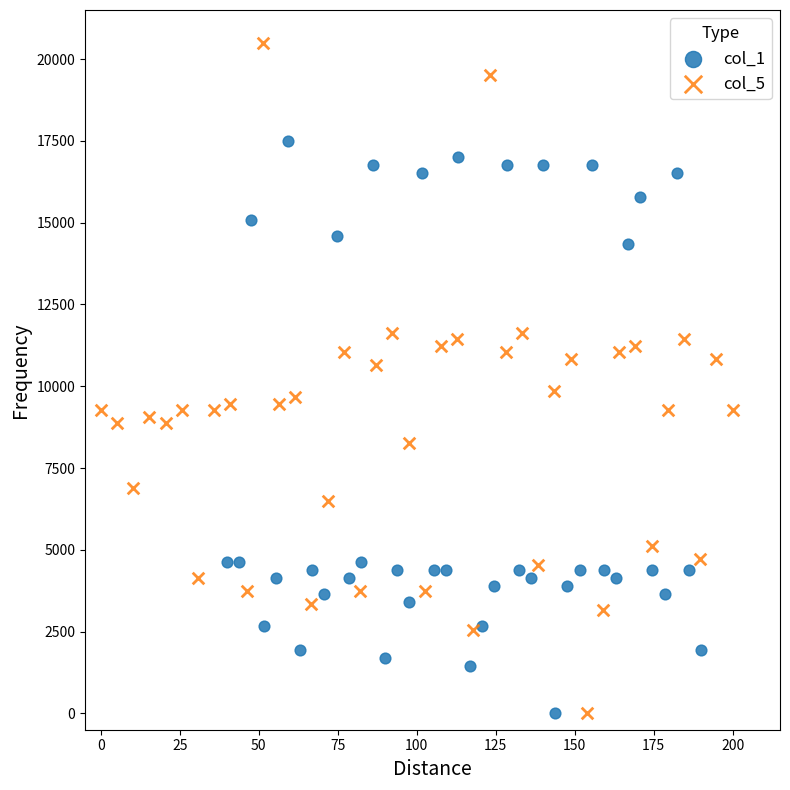

What are all the series names shown in the legend?

col_1, col_5